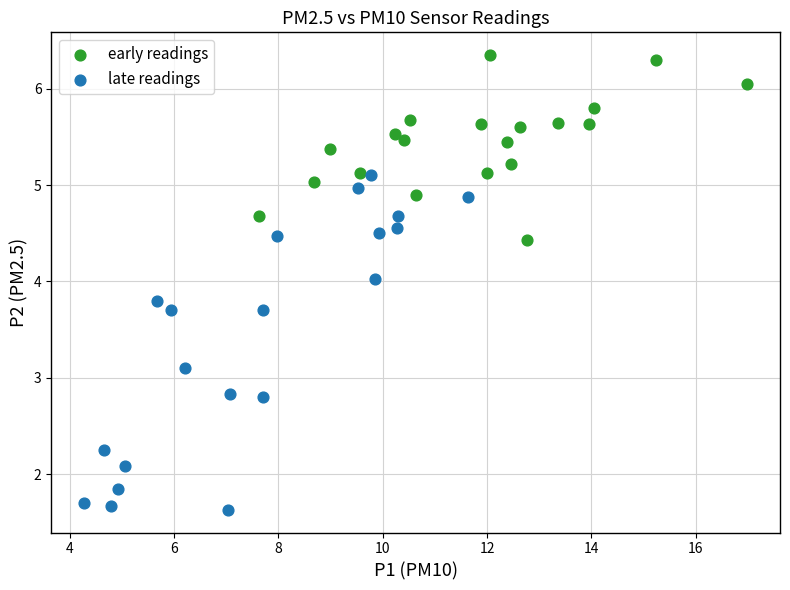

Which series reaches the minimum Y coordinate?

late readings